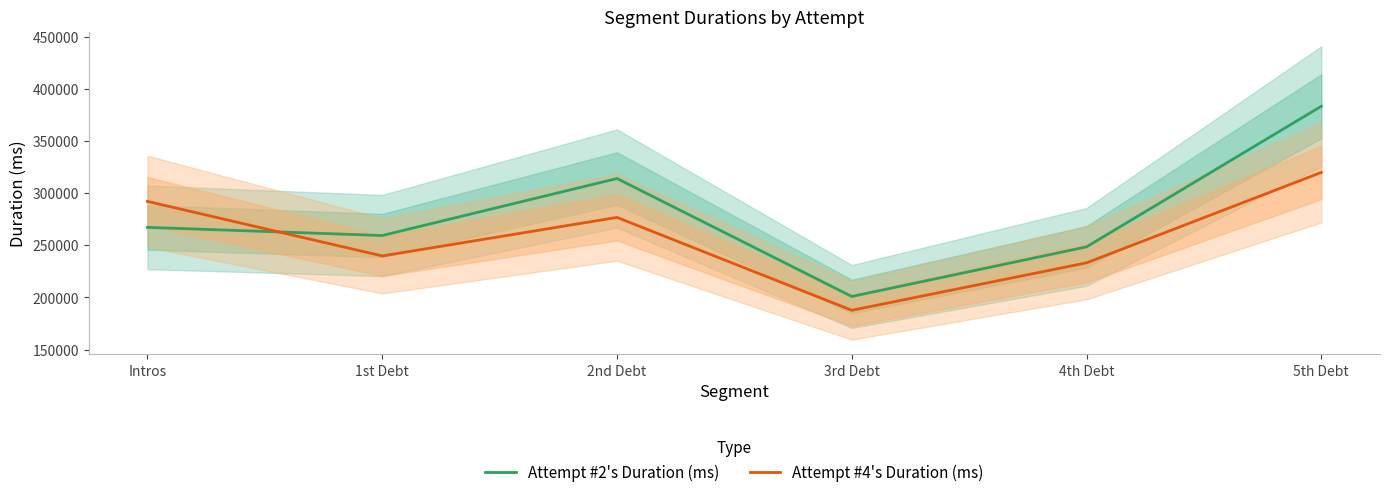

What is the difference between the maximum and minimum values in the Attempt #4's Duration (ms) series?

132173